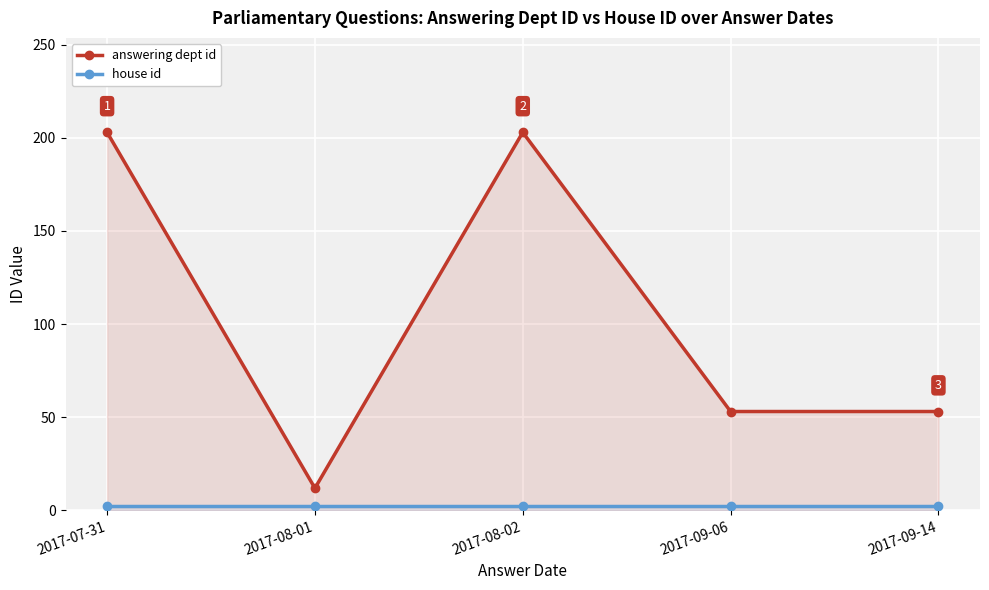

Rank the series at 2017-07-31 from highest to lowest value.

answering dept id, house id